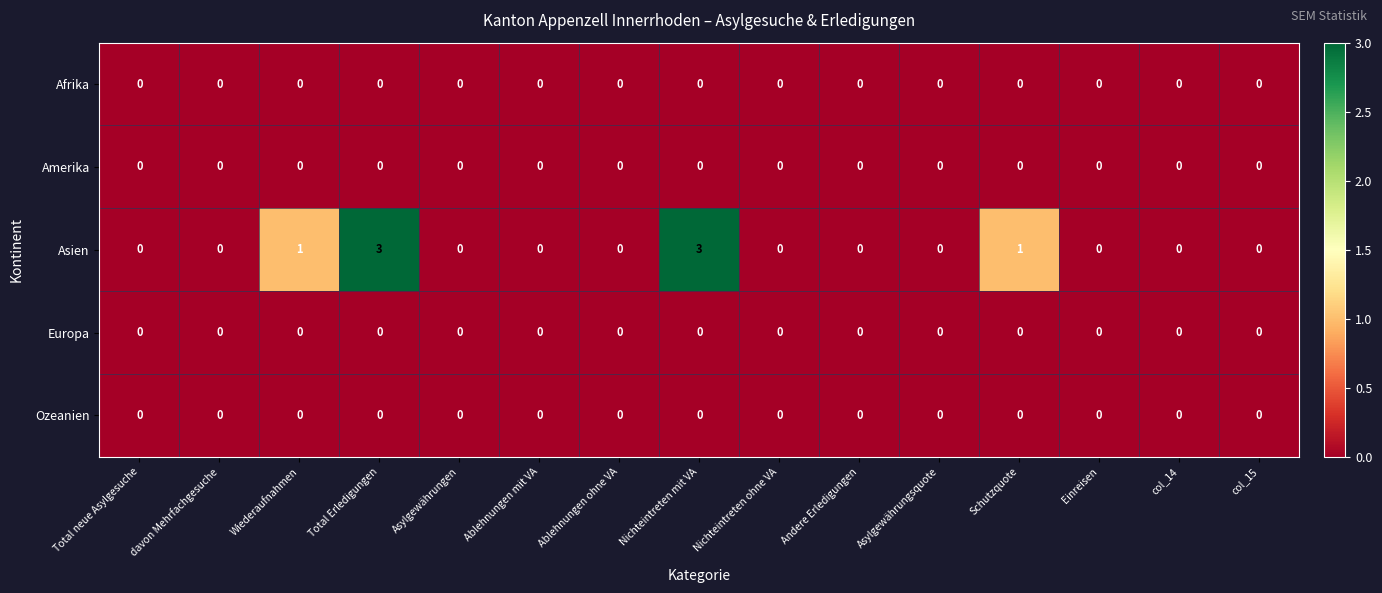

Which series has the largest total across all categories?

Asien